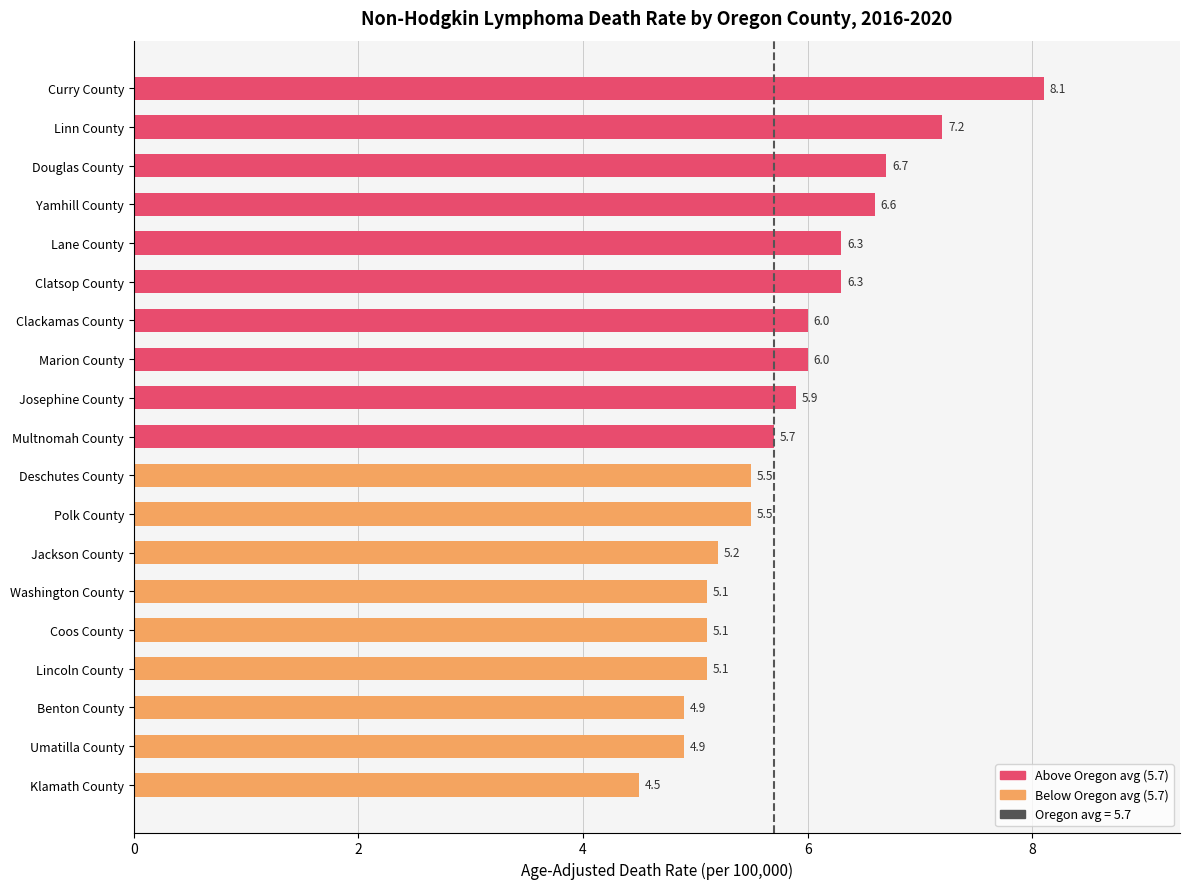

Which label corresponds to the largest value in the chart?

Curry County